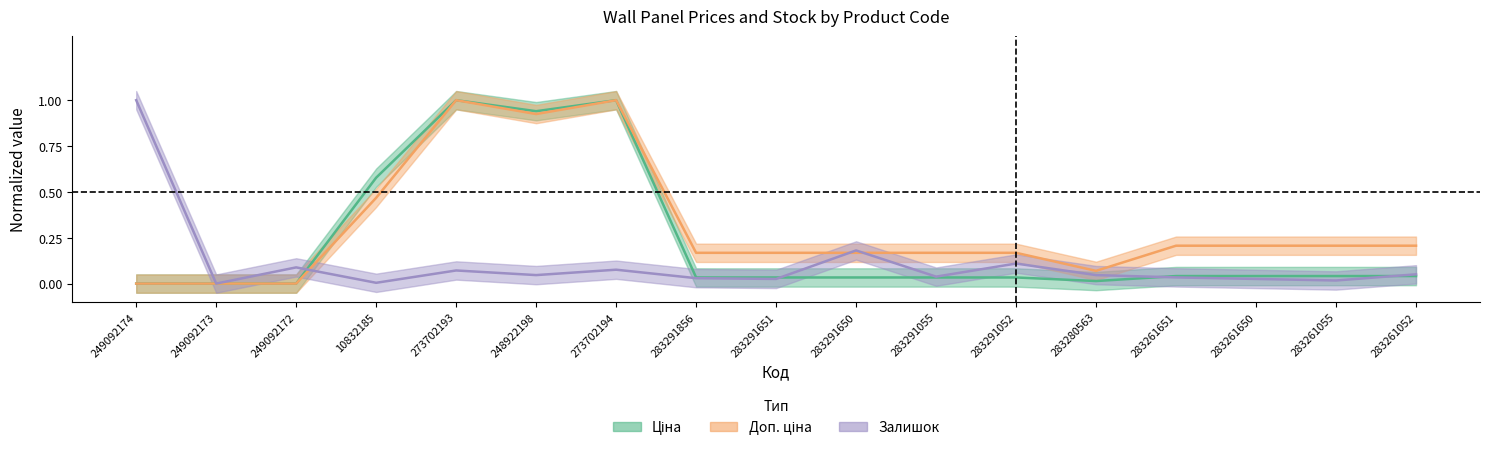

How many values in Залишок are above zero?

16